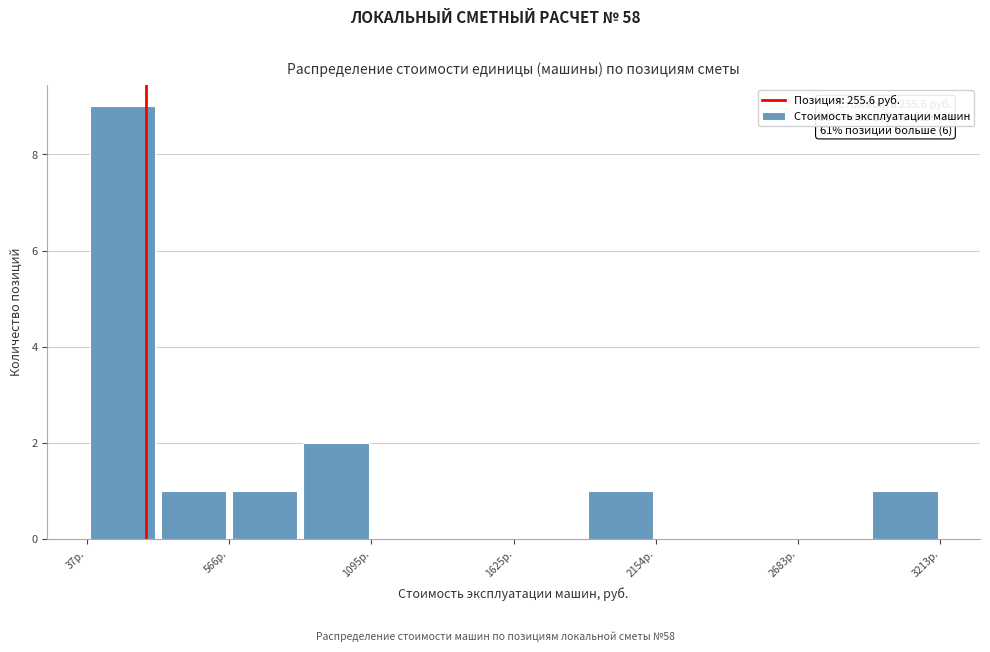

Read against the x-axis, roughly where is the centre of the tallest bar?

200